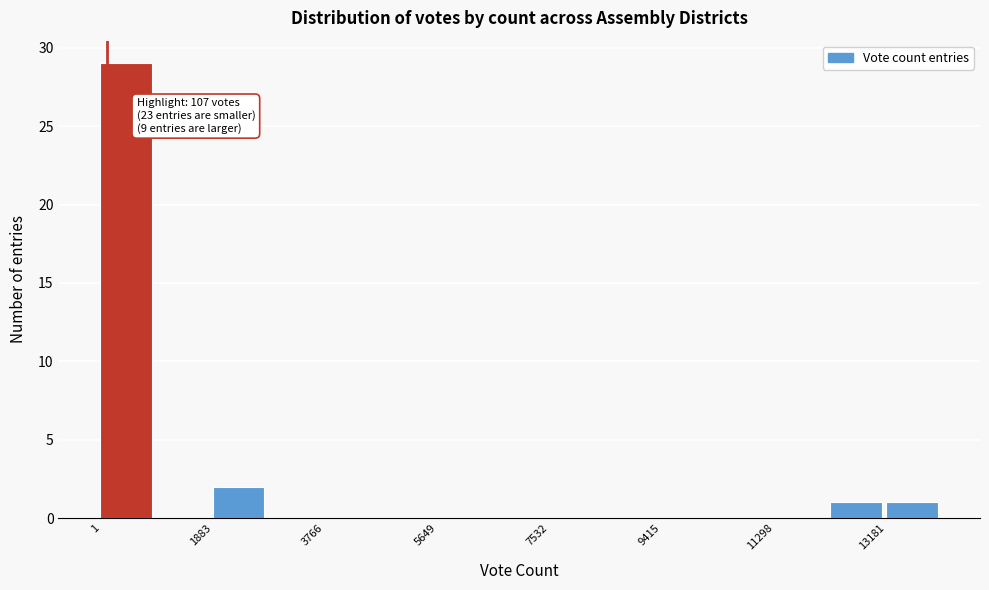

Over which range of the x-axis is the bar tallest?

0 to 1000